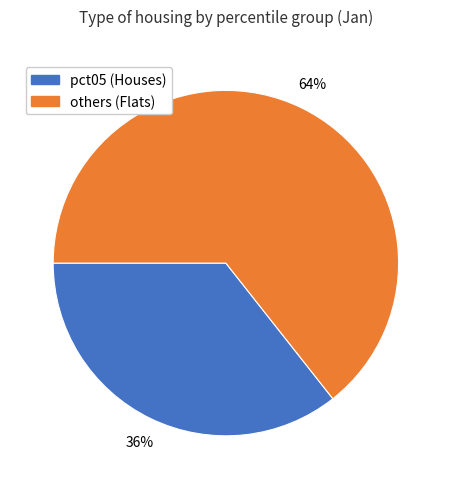

Does any single category account for the majority?

Yes